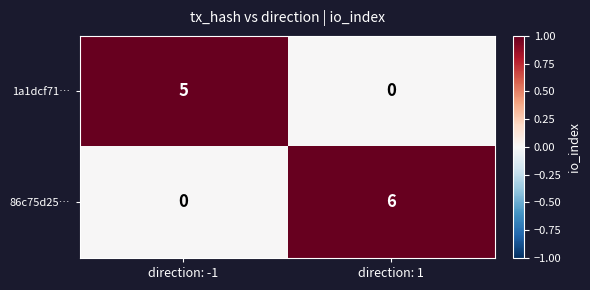

What is the sum of the 86c75d25… values at direction: 1 and direction: -1?

6